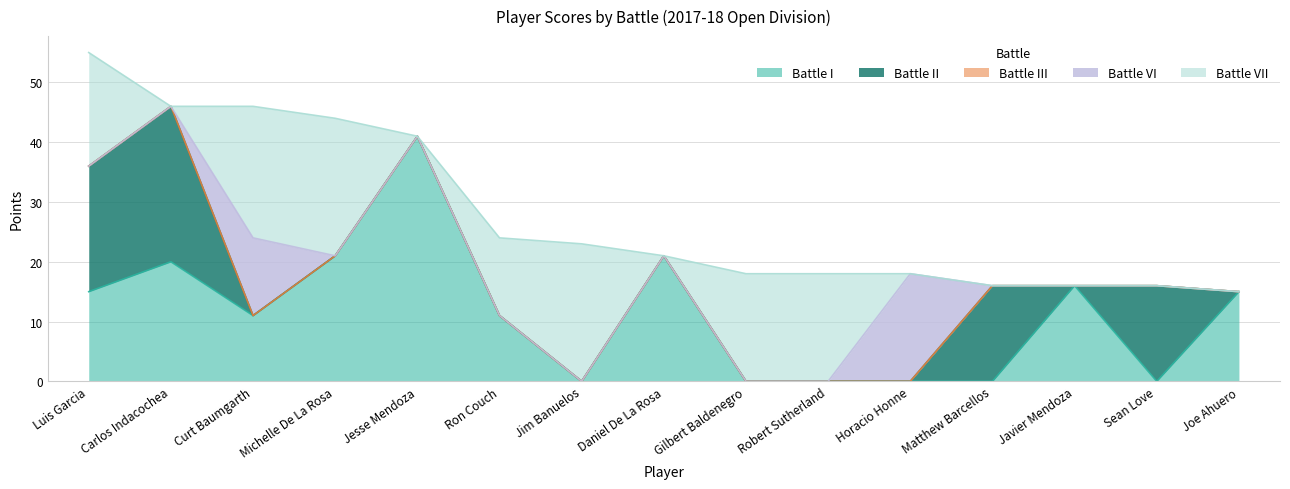

Reading left to right, extract all data points from this chart.

Battle I: 15	20	11	21	41	11	0	21	0	0	0	0	16	0	15
Battle II: 21	26	0	0	0	0	0	0	0	0	0	16	0	16	0
Battle III: 0	0	0	0	0	0	0	0	0	0	0	0	0	0	0
Battle VI: 0	0	13	0	0	0	0	0	0	0	18	0	0	0	0
Battle VII: 19	0	22	23	0	13	23	0	18	18	0	0	0	0	0